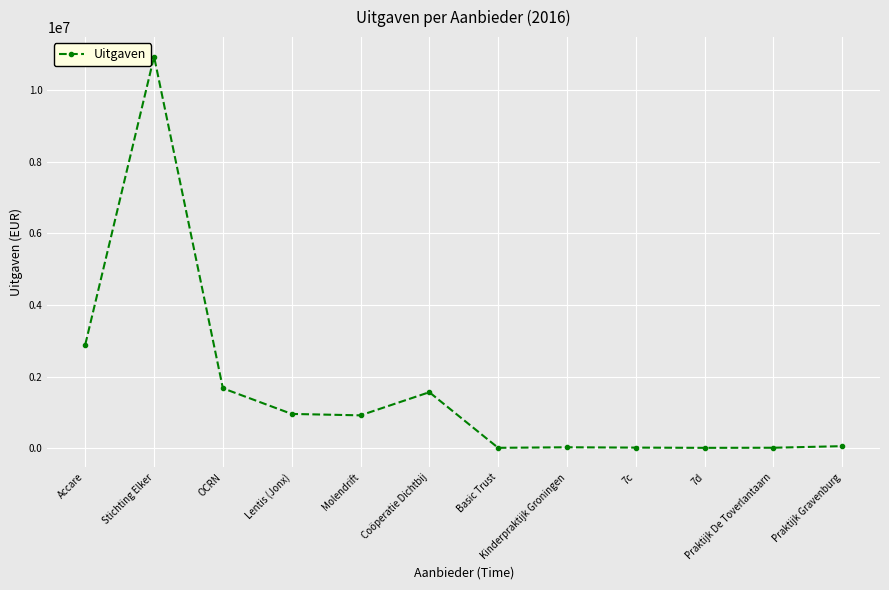

What is the greatest value displayed?

10931359.3